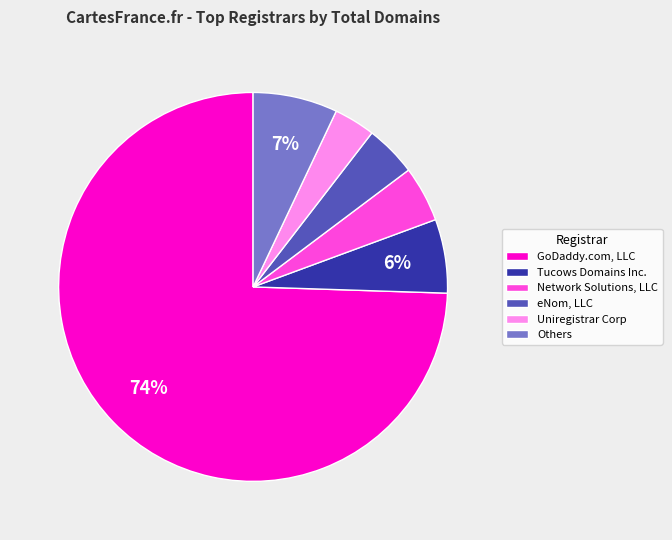

To the nearest percent, what is the average slice percentage?

17%